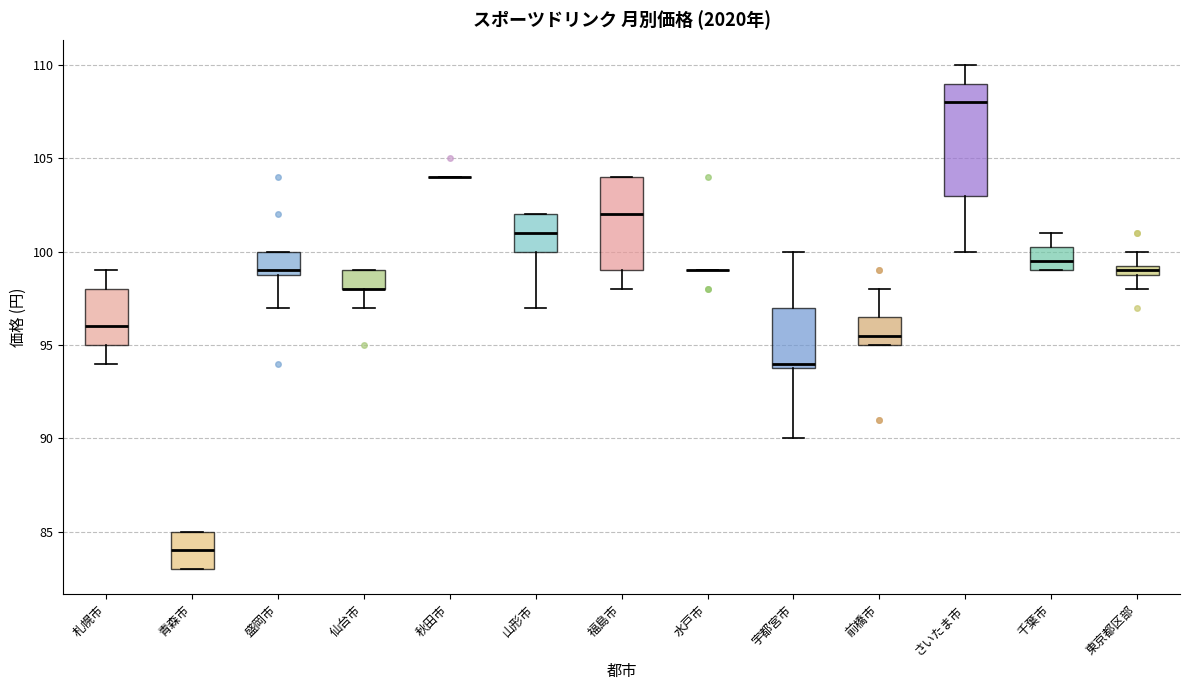

Which box is the tallest, from its lower edge to its upper edge?

さいたま市